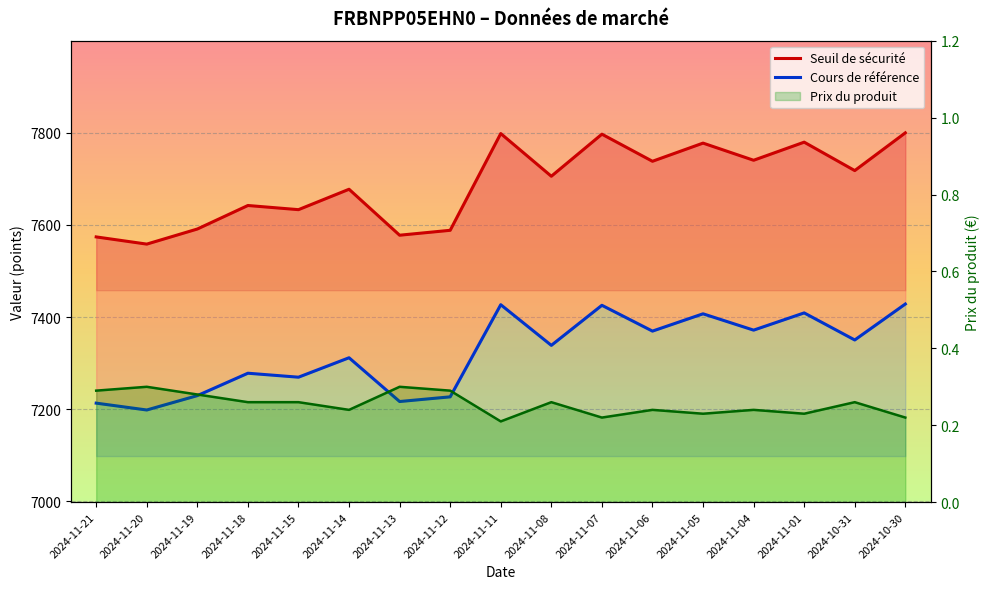

What is the sum of all Prix du produit values?

4.3